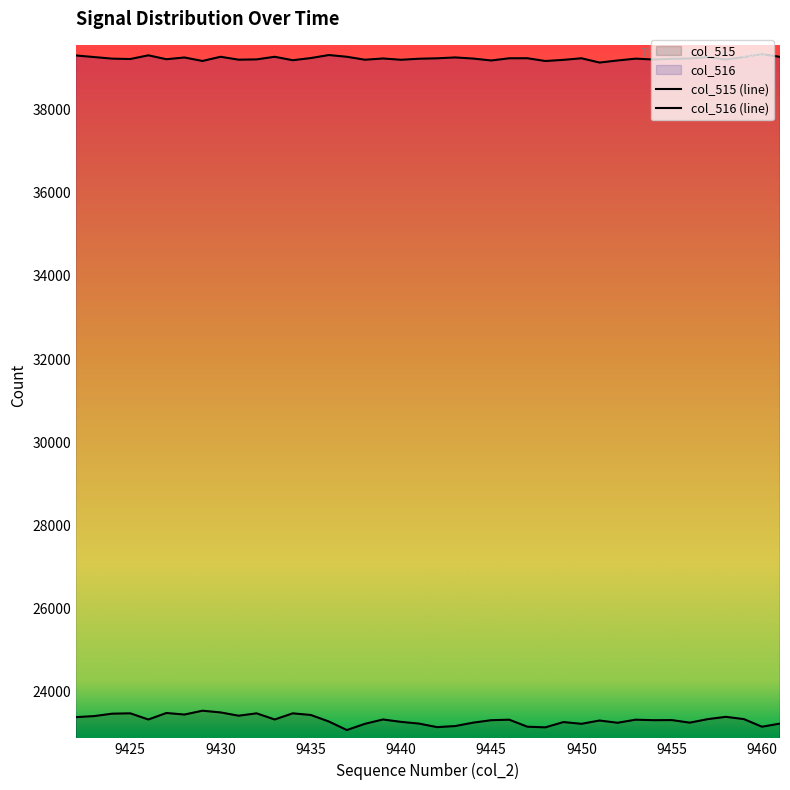

What is the greatest value displayed?

39337